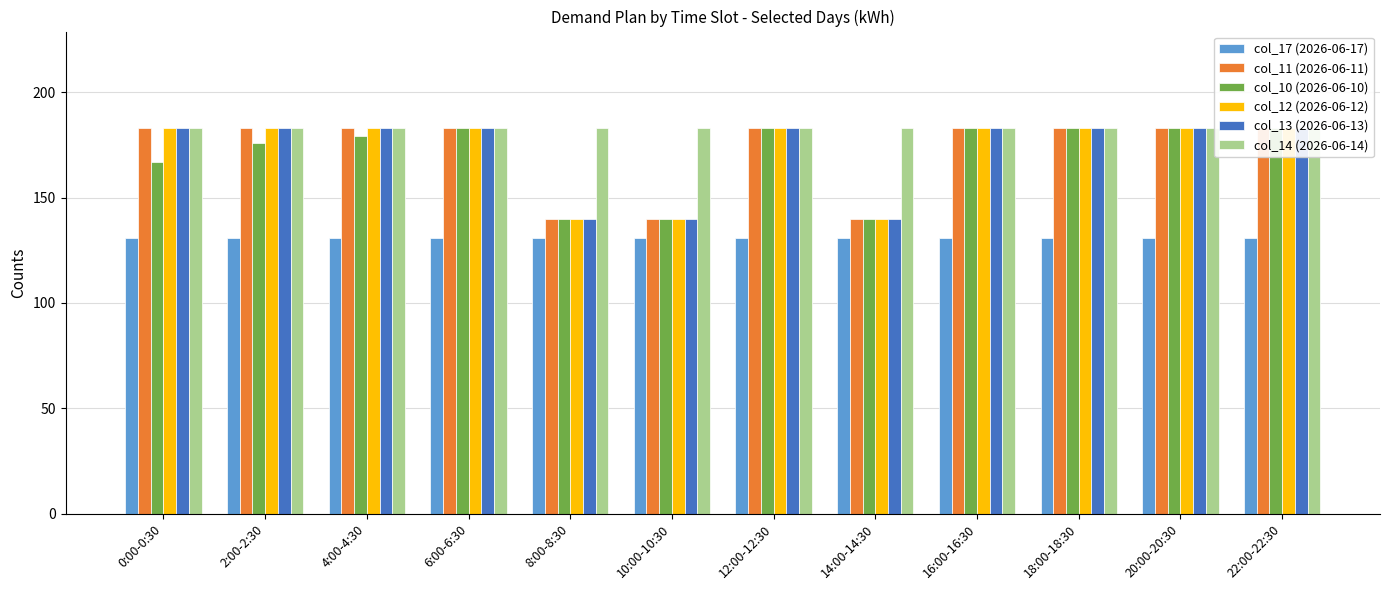

What is the sum of all col_12 (2026-06-12) values?

2067